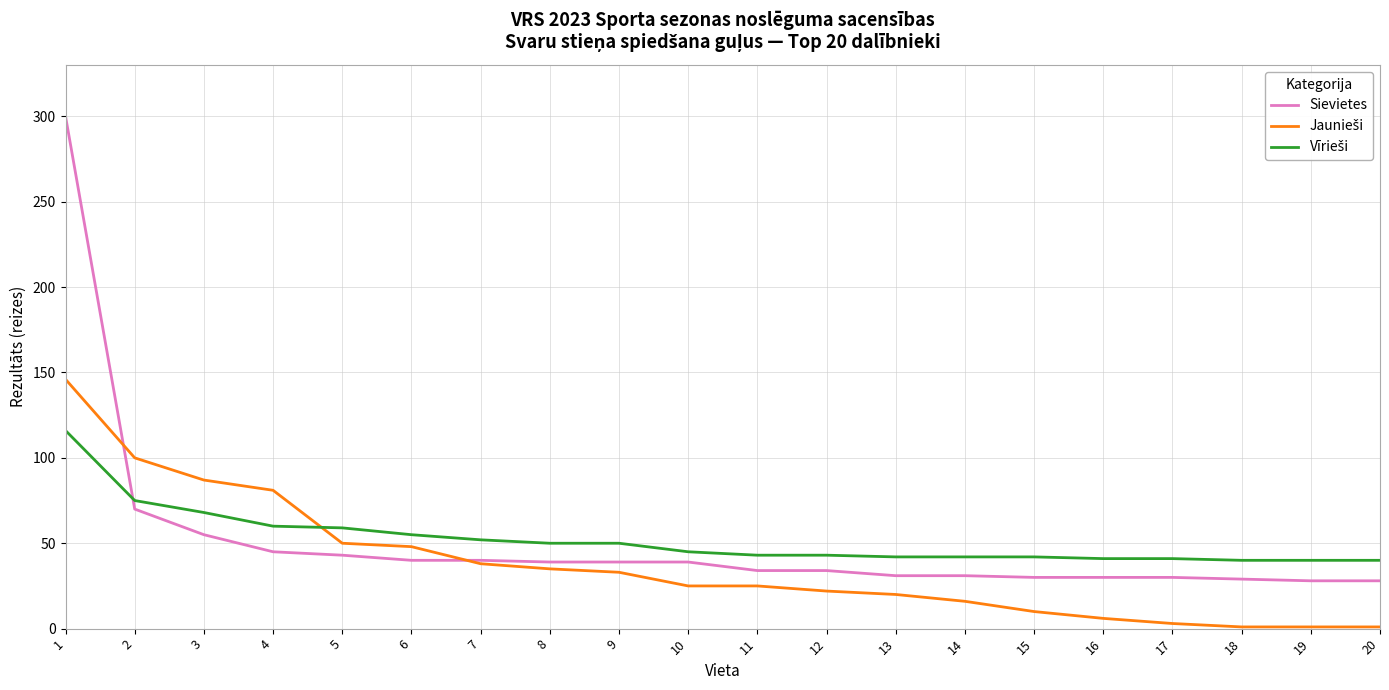

Which series has the largest range (max minus min)?

Sievietes